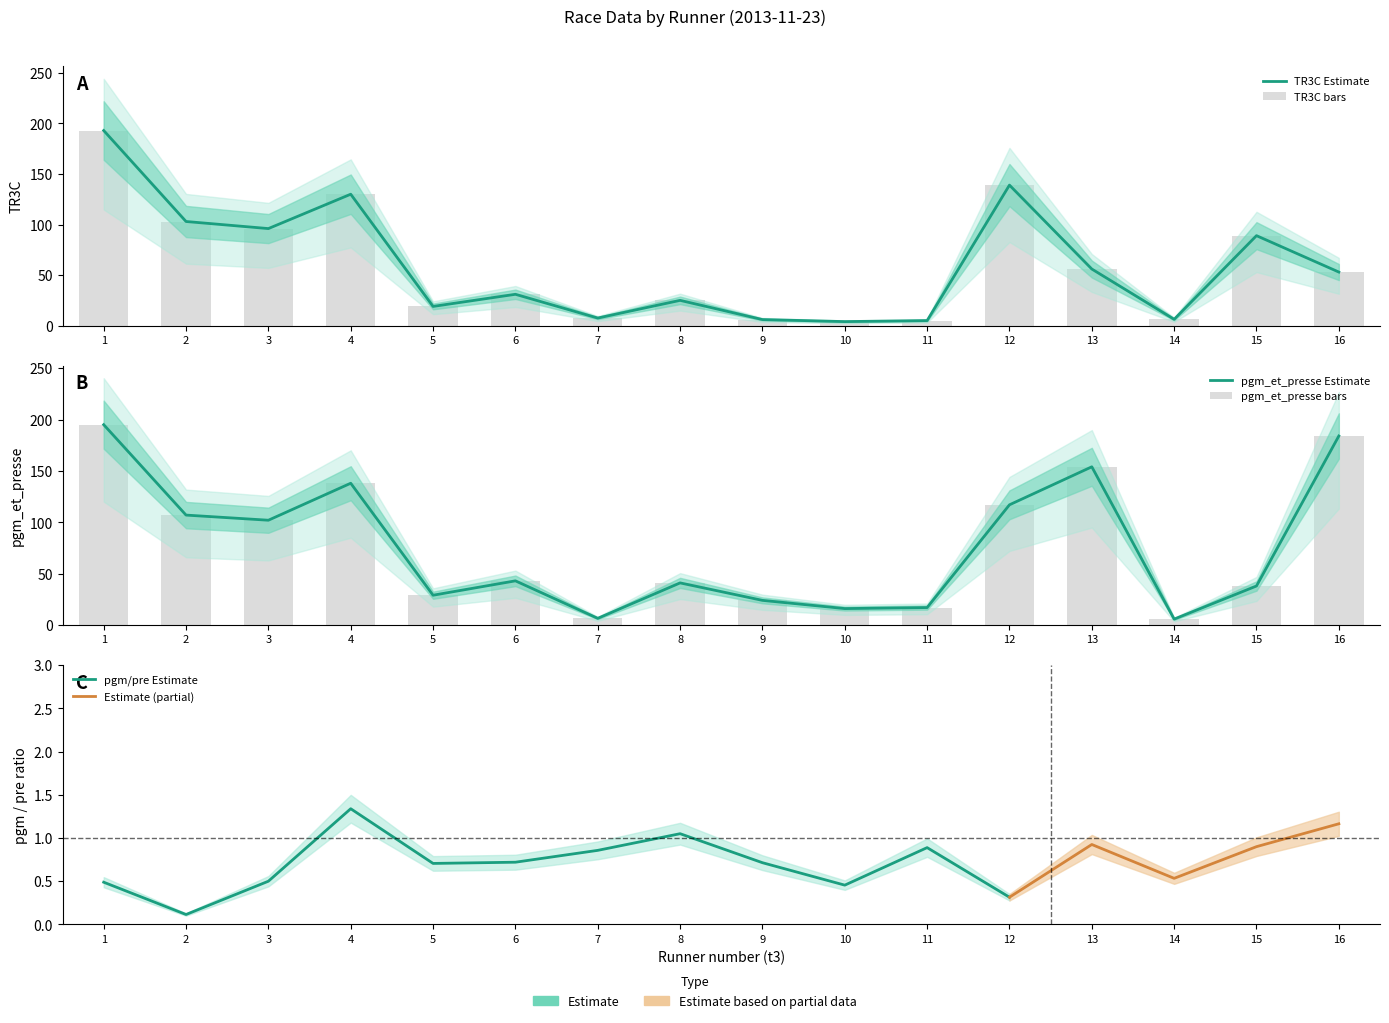

Is it true that pgm_et_presse equals 57.5 at 6?

False